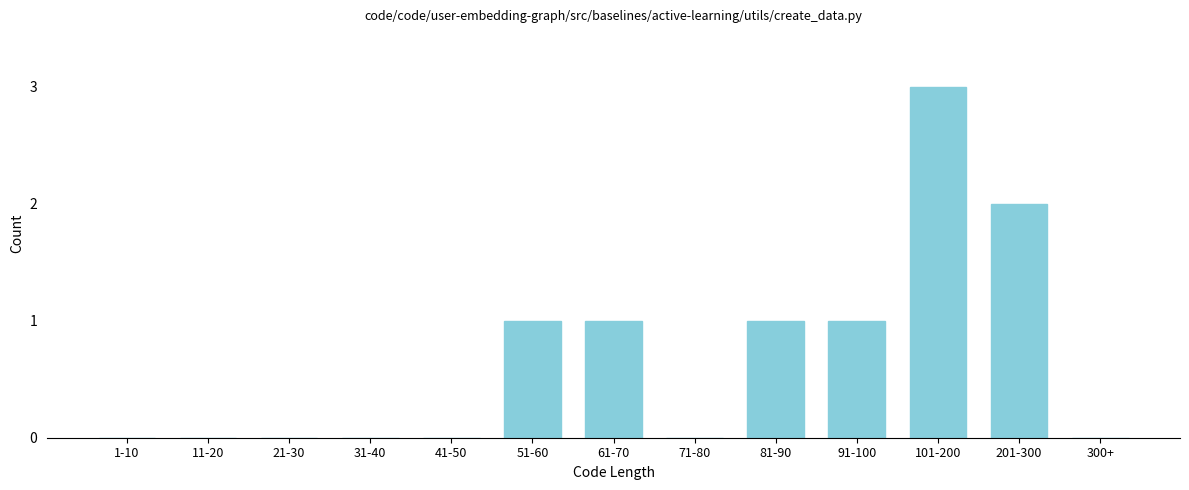

Reading left to right, extract all data points from this chart.

1-10=0	11-20=0	21-30=0	31-40=0	41-50=0	51-60=1	61-70=1	71-80=0	81-90=1	91-100=1	101-200=3	201-300=2	300+=0